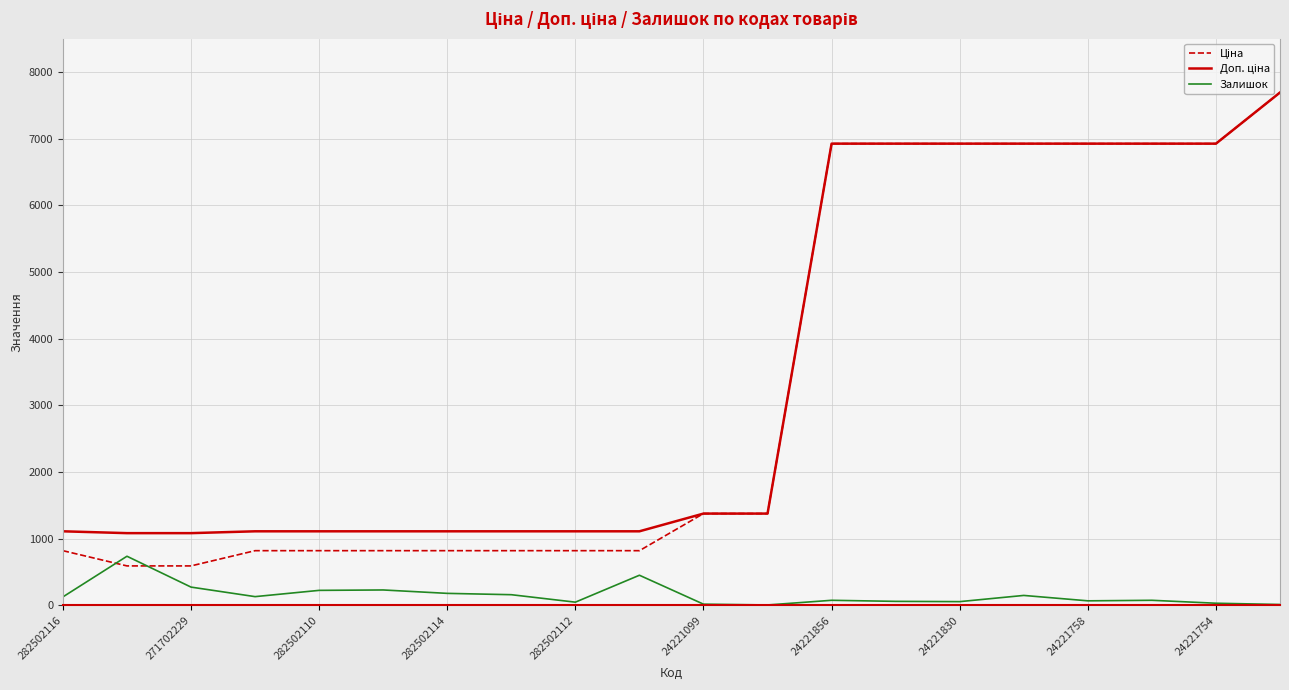

Reading left to right, transcribe all the data shown in this chart.

Ціна: 818.5	589.9	589.9	818.5	818.5	818.5	818.5	818.5	818.5	818.5	1375.4	1375.4	6925.7	6925.7	6925.7	6925.7	6925.7	6925.7	6925.7	7693.1
Доп. ціна: 1109.2	1081.7	1081.7	1109.2	1109.2	1109.2	1109.2	1109.2	1109.2	1109.2	1375.0	1375.0	6925.7	6925.7	6925.7	6925.7	6925.7	6925.7	6925.7	7693.1
Залишок: 125.0	735.0	272.0	129.0	223.0	229.0	178.0	158.0	46.0	450.0	16.0	4.0	74.0	58.0	54.0	147.0	66.0	74.0	30.0	11.0